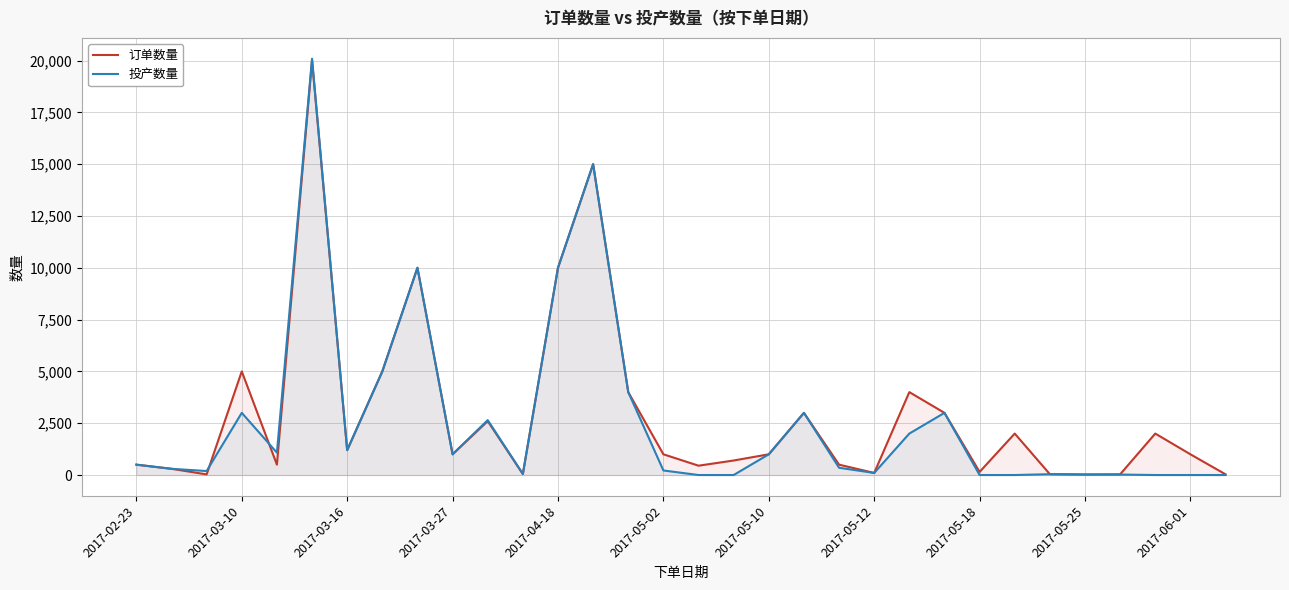

Does the chart have visible grid lines?

Yes